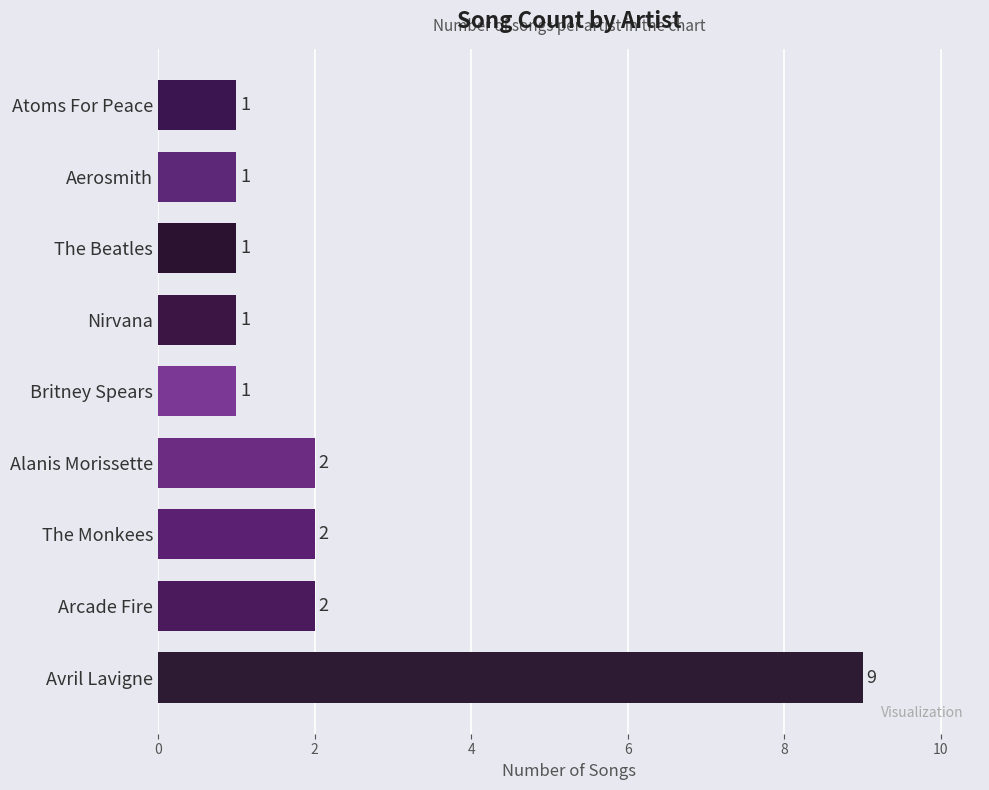

How many values are between 1 and 2?

8